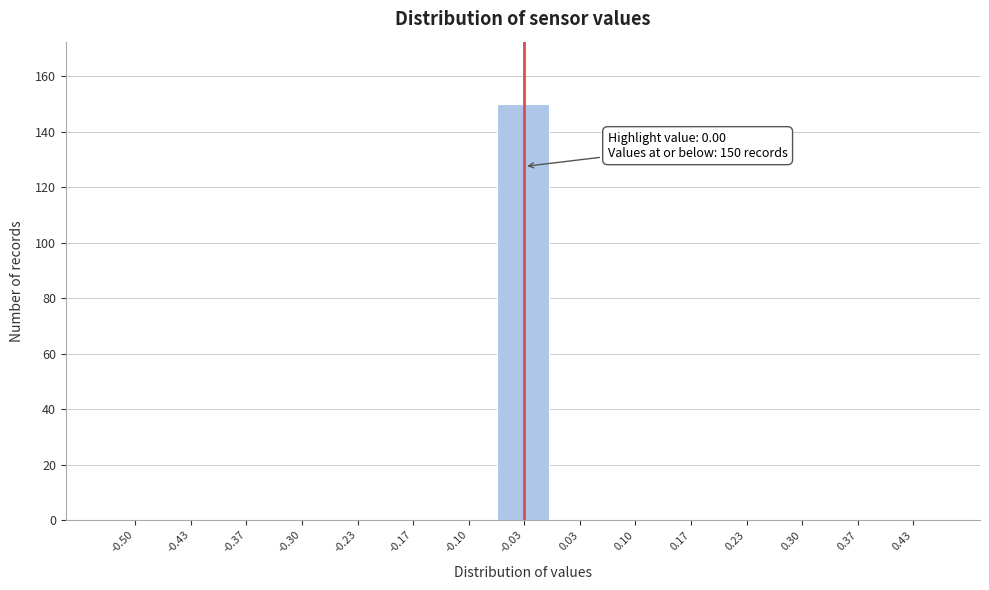

Reading left to right, extract all data points from this chart.

-0.50=0	-0.43=0	-0.37=0	-0.30=0	-0.23=0	-0.17=0	-0.10=0	-0.03=150	0.03=0	0.10=0	0.17=0	0.23=0	0.30=0	0.37=0	0.43=0